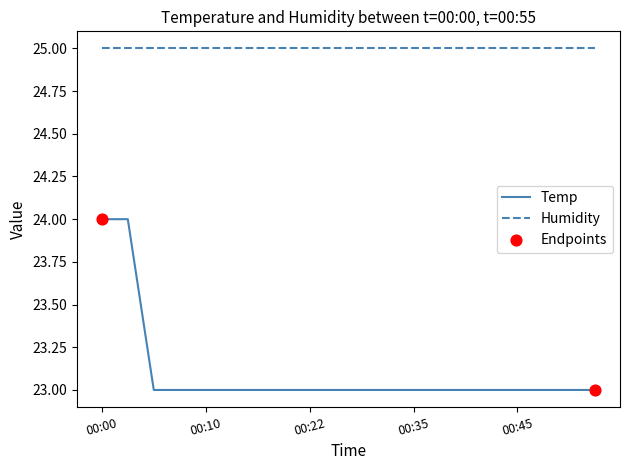

Which series has the widest spread of values?

Temp